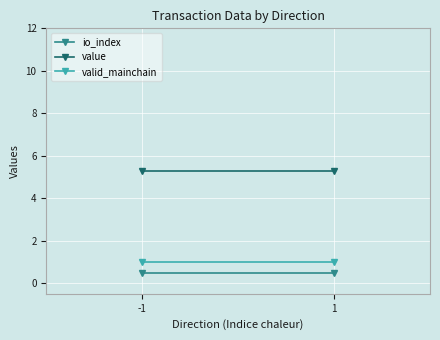

List the labels in order of value value, smallest first.

-1, 1